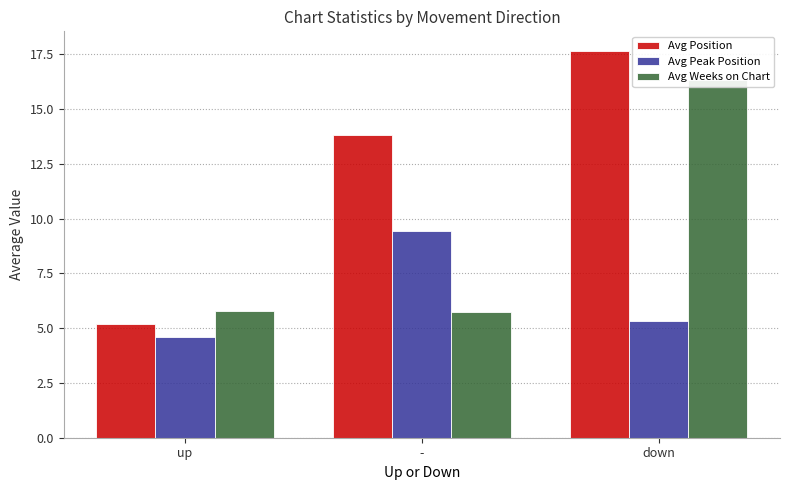

Which category has the lowest value across all series?

up